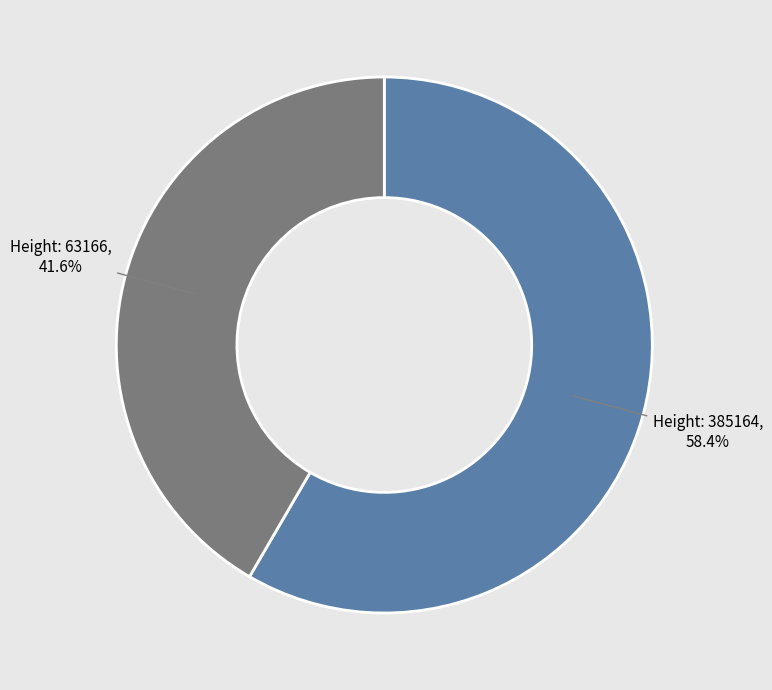

Is there a majority slice in this chart?

Yes